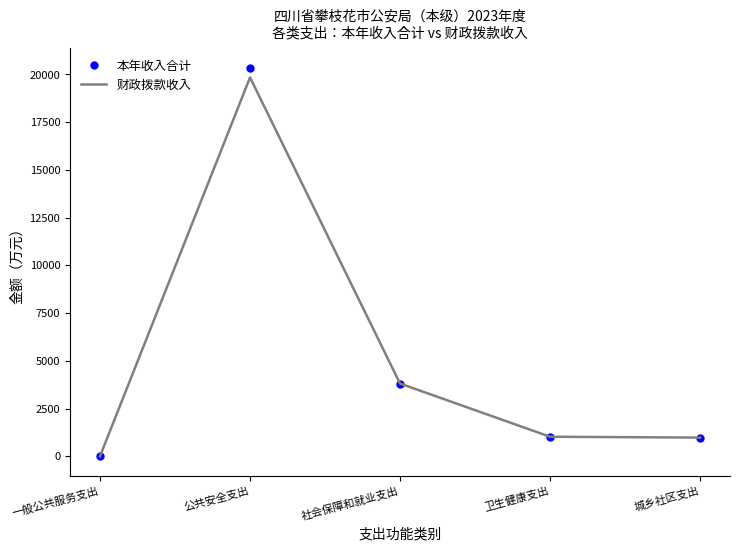

Is the value of 本年收入合计 at 卫生健康支出 greater than the value of 财政拨款收入 at 一般公共服务支出?

Yes